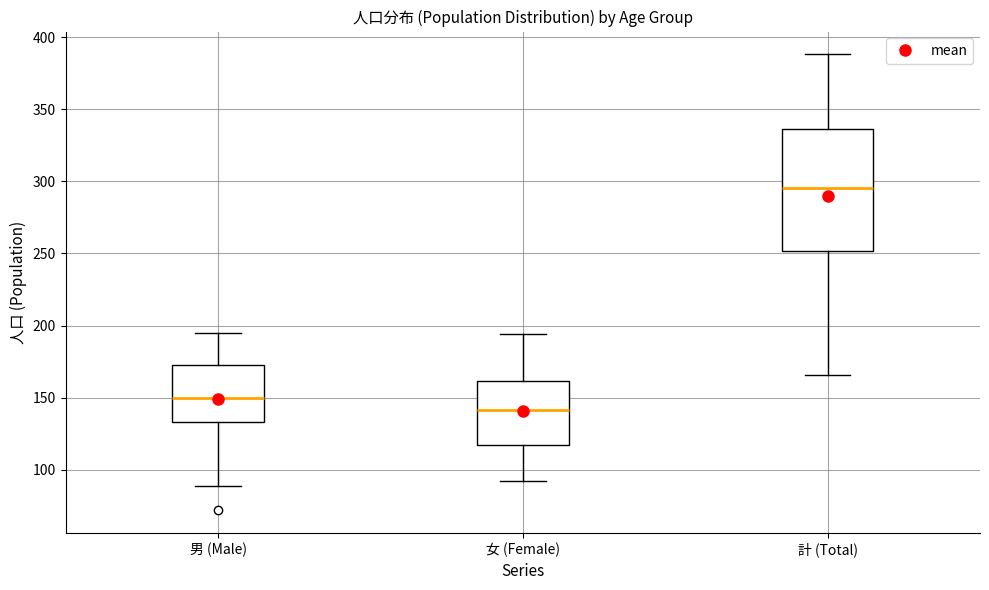

Comparing the boxes themselves (not the whiskers), which one is the tallest?

計 (Total)